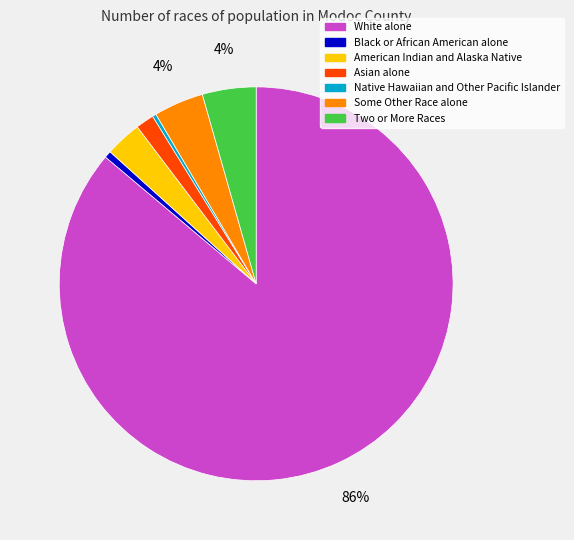

Is it true that Native Hawaiian and Other Pacific Islander is 0% of the pie?

True